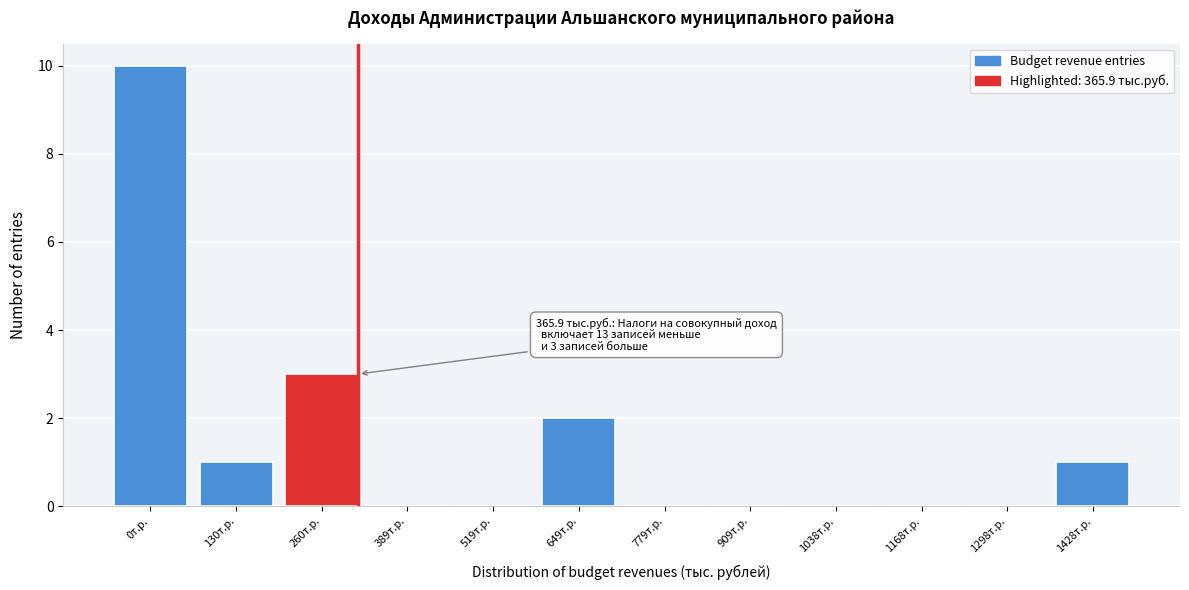

Reading left to right, what are all the values shown in this chart?

0т.р.=10	130т.р.=1	260т.р.=3	389т.р.=0	519т.р.=0	649т.р.=2	779т.р.=0	909т.р.=0	1038т.р.=0	1168т.р.=0	1298т.р.=0	1428т.р.=1